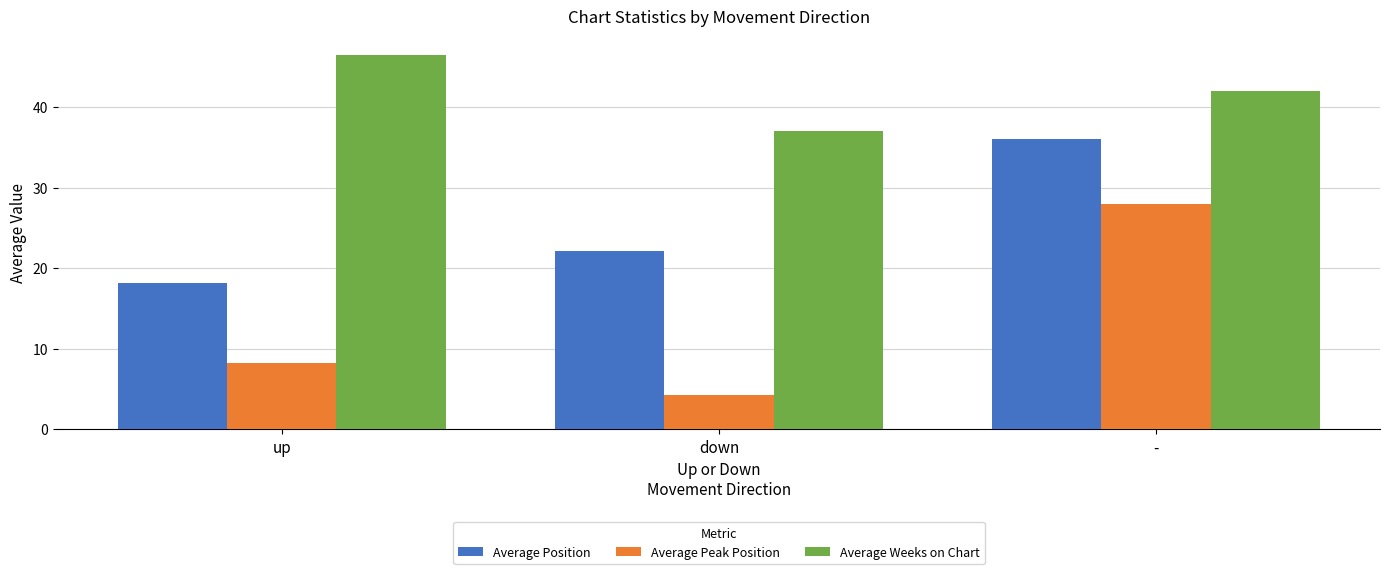

The Average Weeks on Chart series shows 46.5 at up. True or false?

True